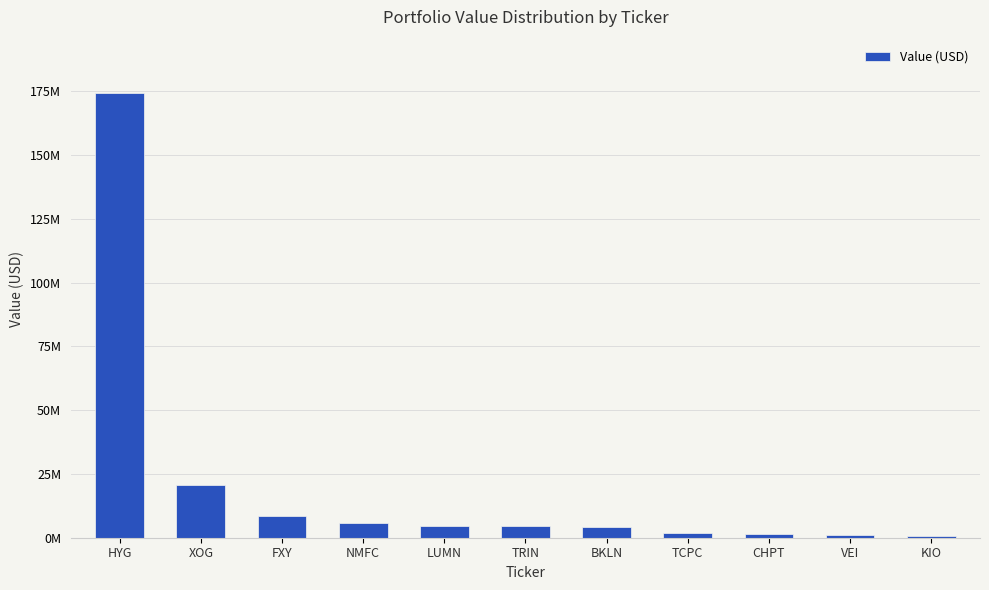

How many series are shown in this chart?

1